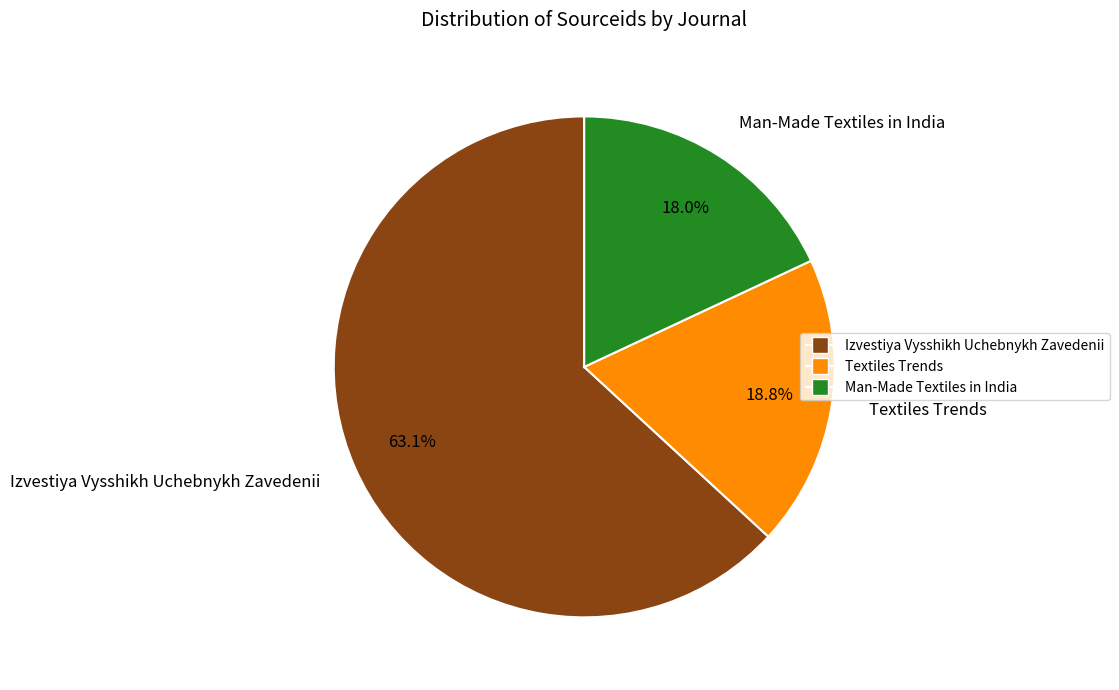

What is the ratio of the value at Man-Made Textiles in India to the value at Izvestiya Vysshikh Uchebnykh Zavedenii?

0.3